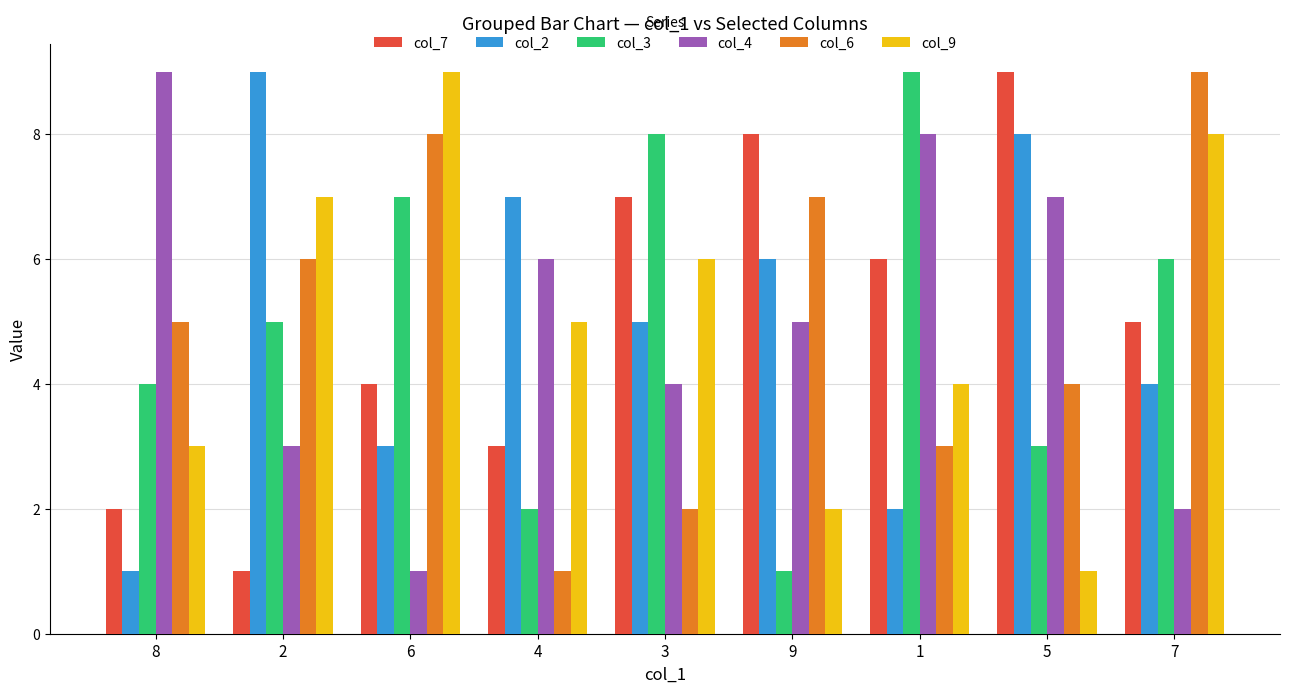

Where is col_9 nearest to the value 5?

4